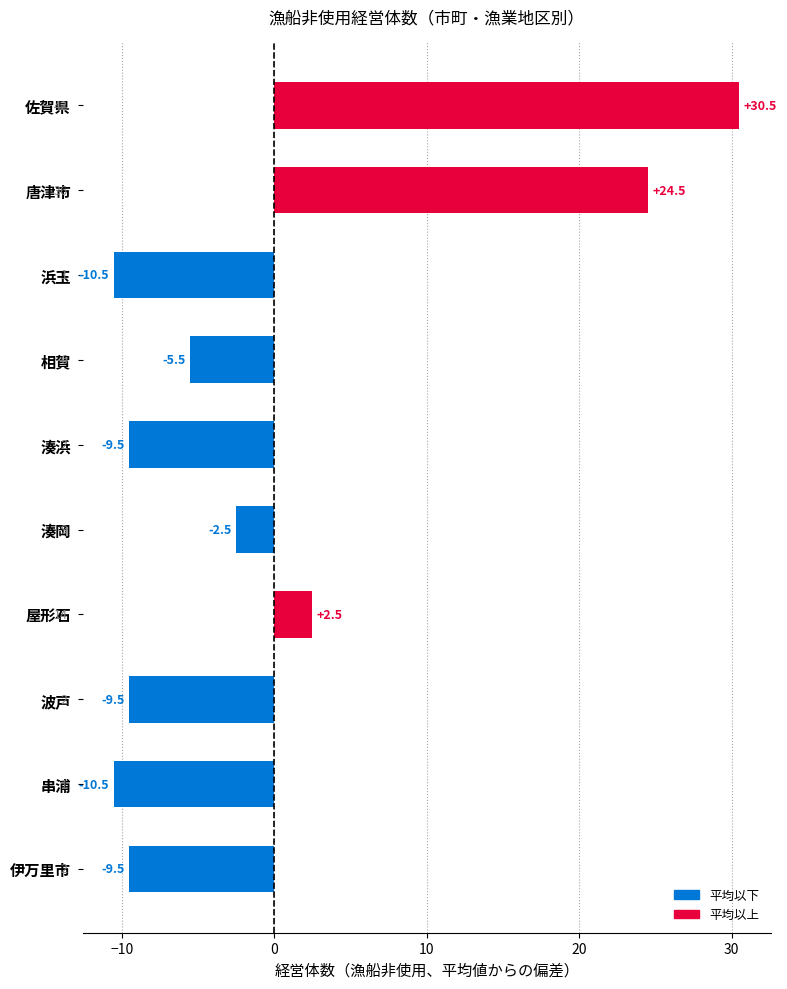

How many bars are there in total?

10